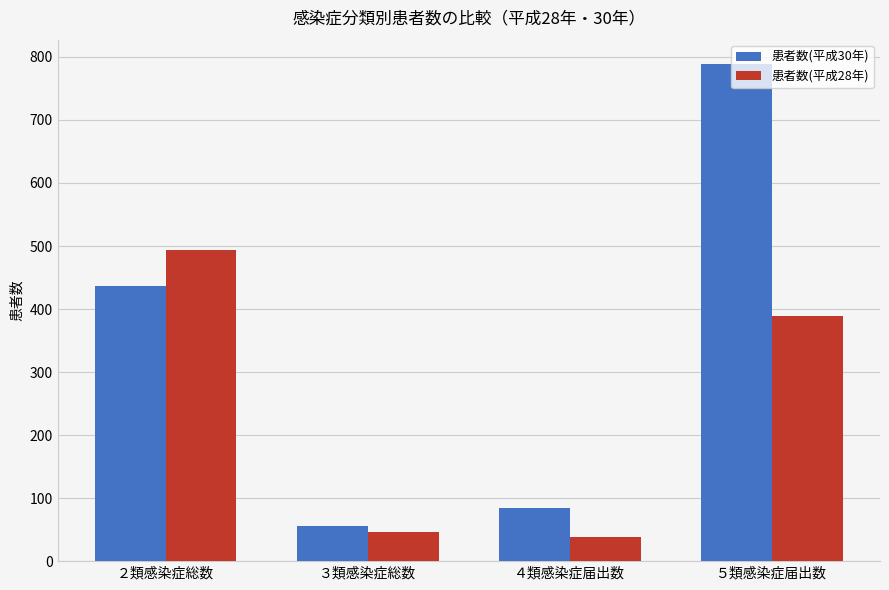

Reading left to right, transcribe all the data shown in this chart.

患者数(平成30年): 437	56	85	788
患者数(平成28年): 494	46	38	389